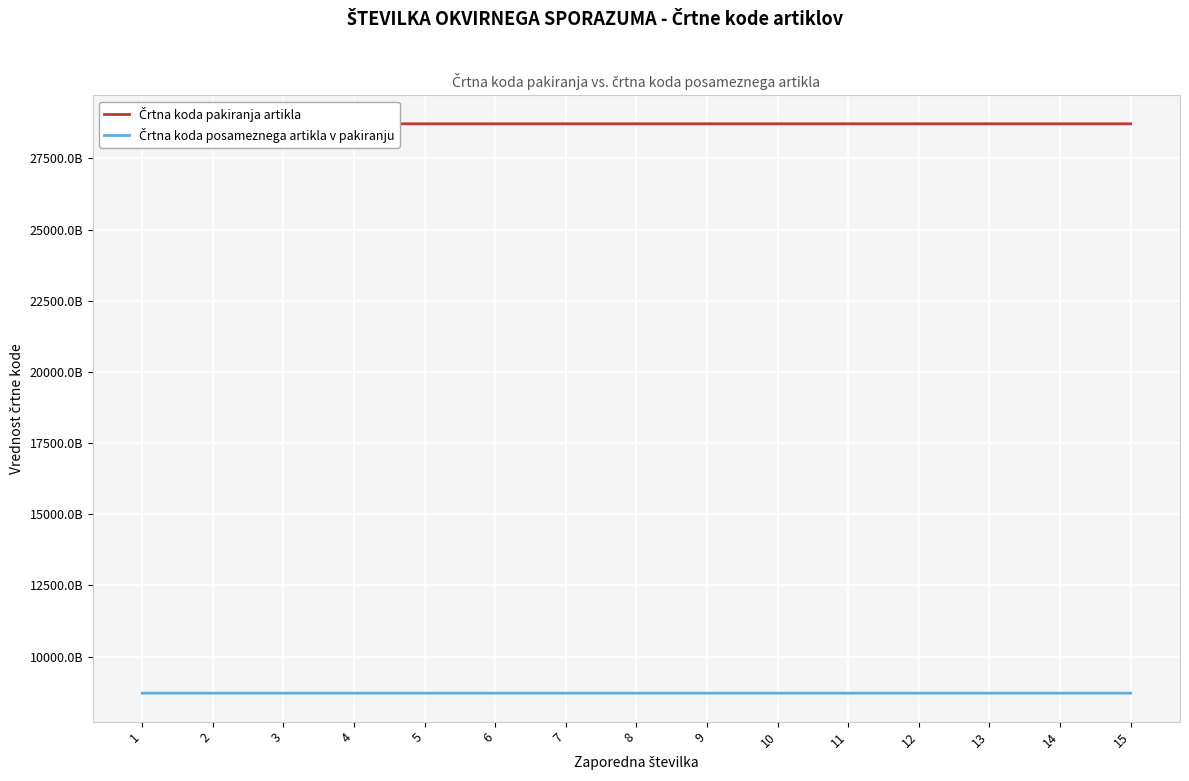

Reading left to right, list all the values displayed in this chart.

Črtna koda pakiranja artikla: 1=28717673012396.7	2=28717666099181.6	3=28717698483608.5	4=28717774635101.3	5=28717762927432.6	6=28717751220584.7	7=28717830181225.5	8=28717868552962.0	9=28717845079242.7	10=28717872207244.8	11=28717849036360.2	12=28717825749872.5	13=28717837847986.1	14=28717742183973.9	15=28717655938082.2
Črtna koda posameznega artikla v pakiranju: 1=8717631308059.1	2=8717600923125.5	3=8717610350545.5	4=8717583109823.2	5=8717540740712.2	6=8717584710175.3	7=8717577936886.2	8=8717579962732.4	9=8717537220286.8	10=8717520888805.1	11=8717524216482.7	12=8717489686675.4	13=8717500957616.0	14=8717482938455.3	15=8717474187642.8